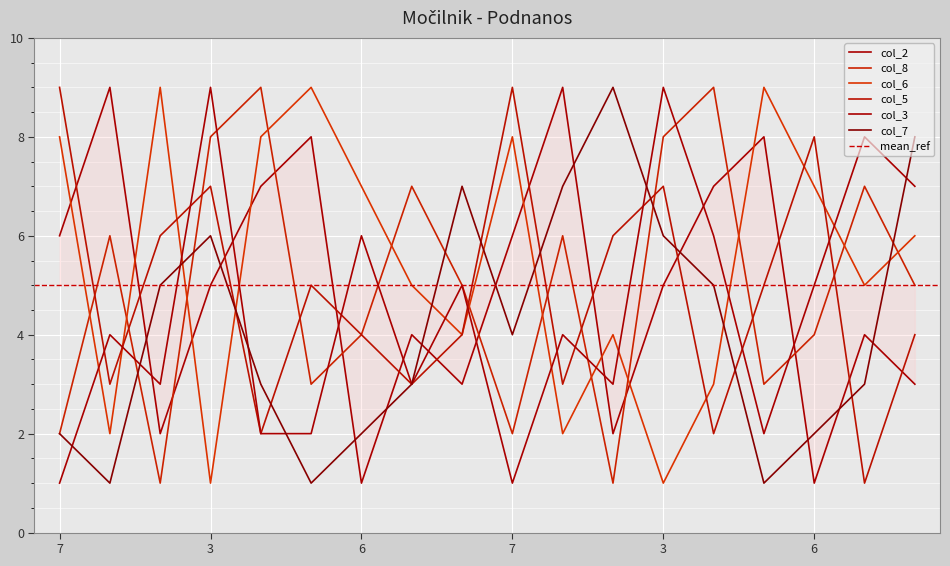

Where does the col_8 series first go above 5?

8